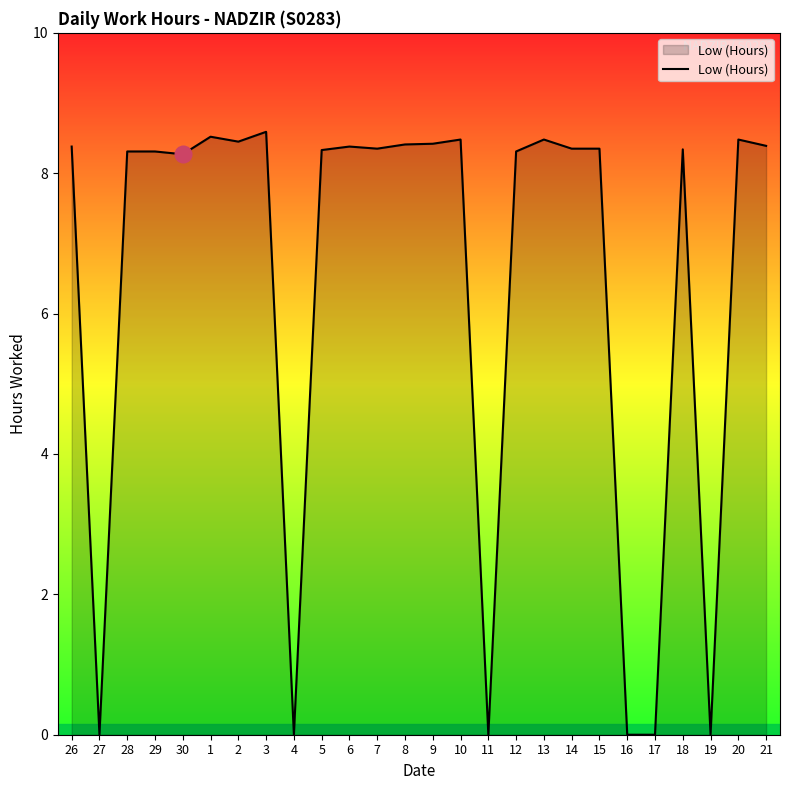

What is the change in value from 3 to 8?

-0.2